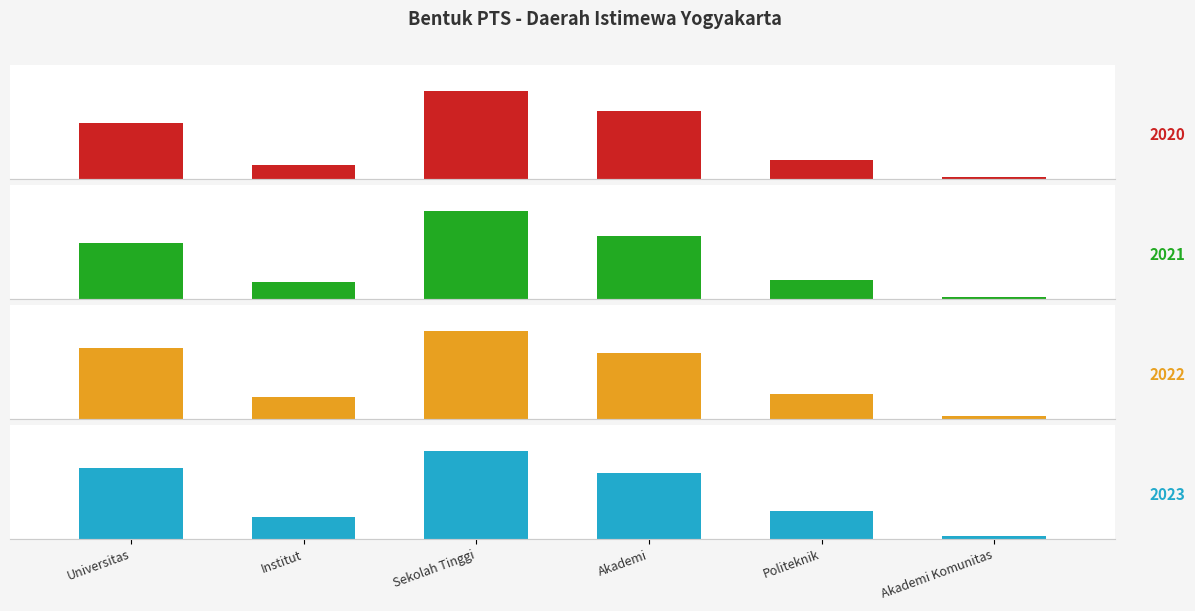

The value of 2021 at Universitas is 13. True or false?

False